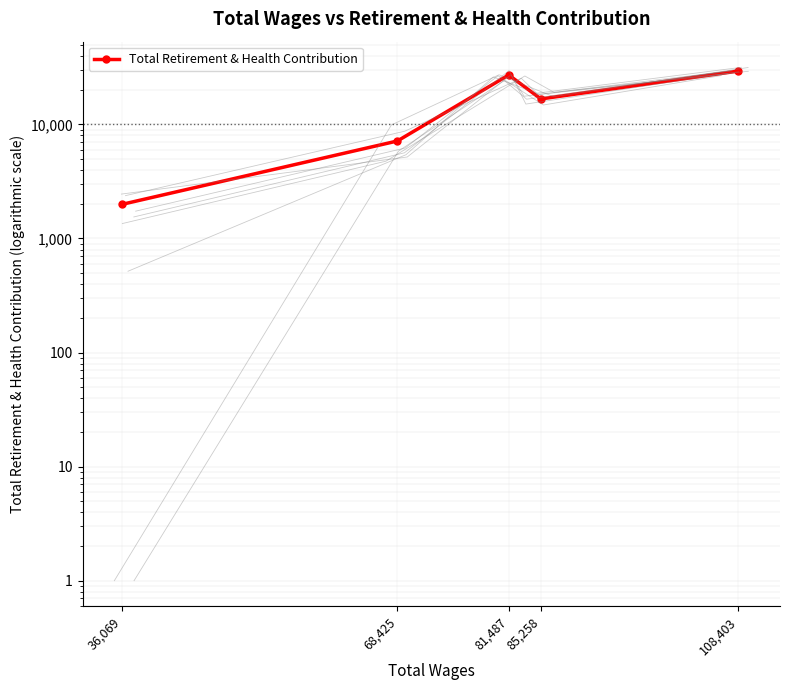

Is this an area chart (filled region under the line)?

No